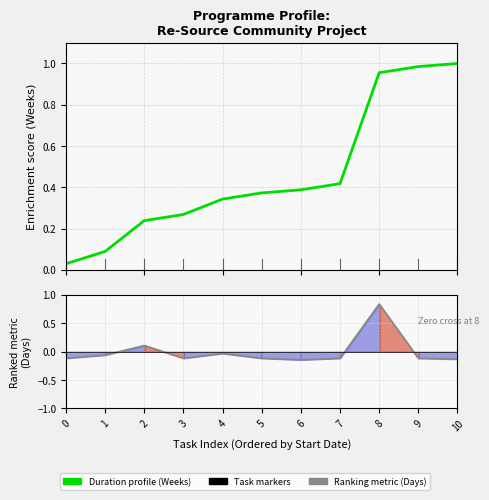

How many data points in Ranked Duration (Days) are above 0?

2